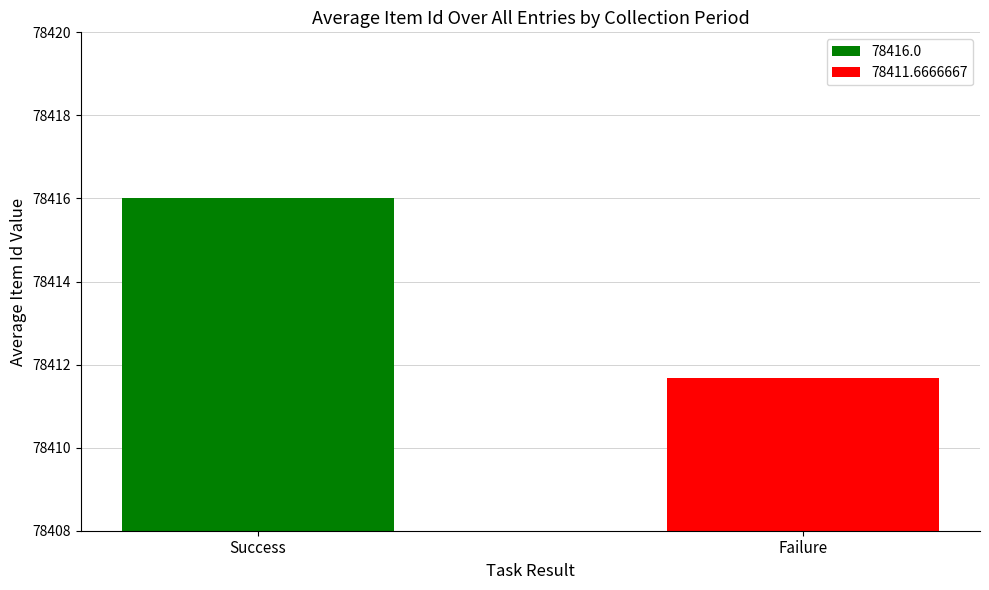

Which series has the widest spread of values?

78416.0